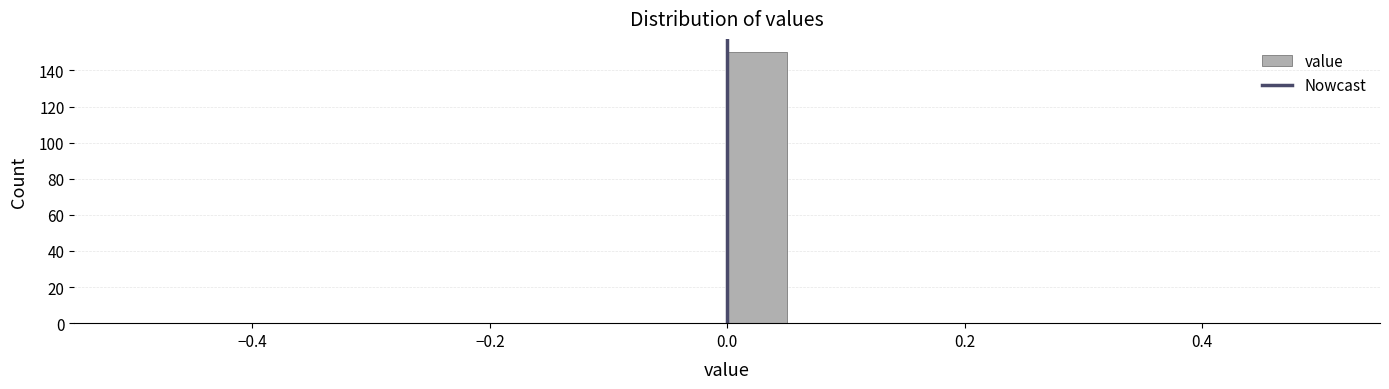

Around what value on the x-axis is the tallest bar? Give the approximate position of its centre, as read against the axis.

0.02